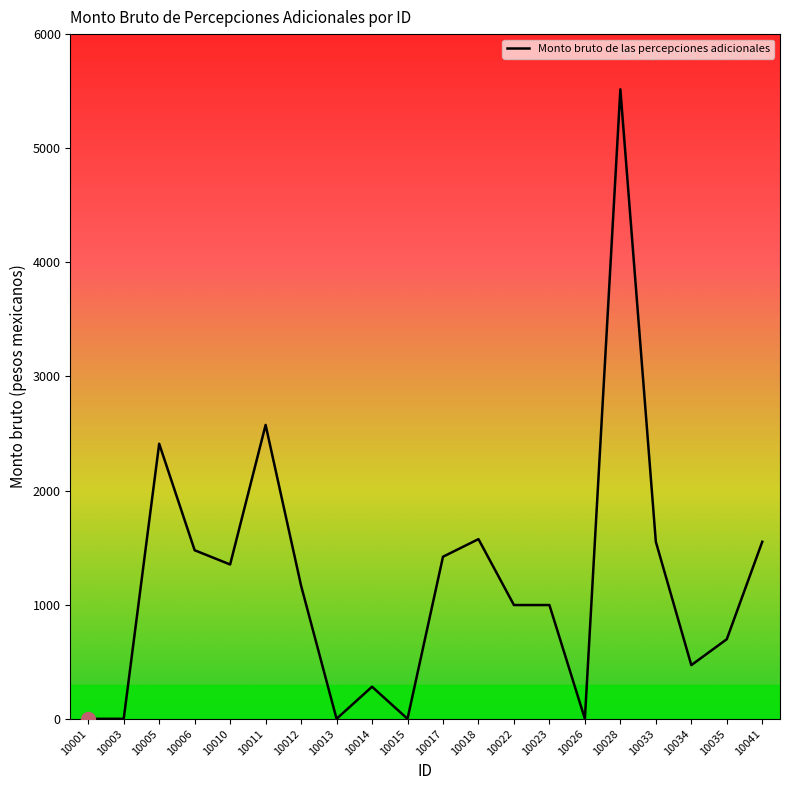

What is the difference between the maximum and minimum values?

5516.1